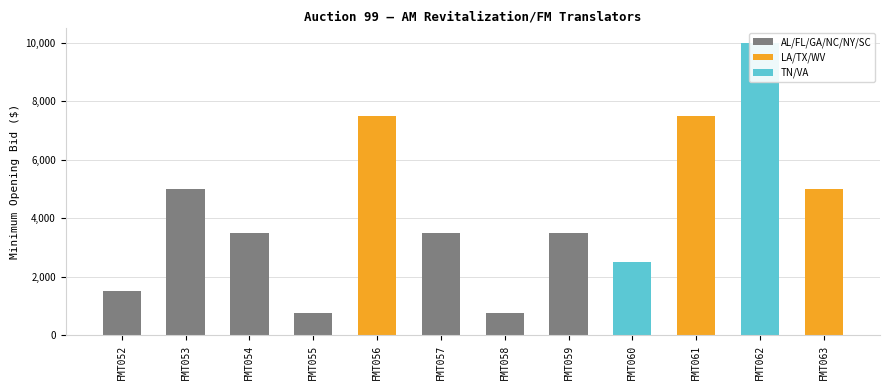

What is the change in value from FMT053 to FMT056?

+2500